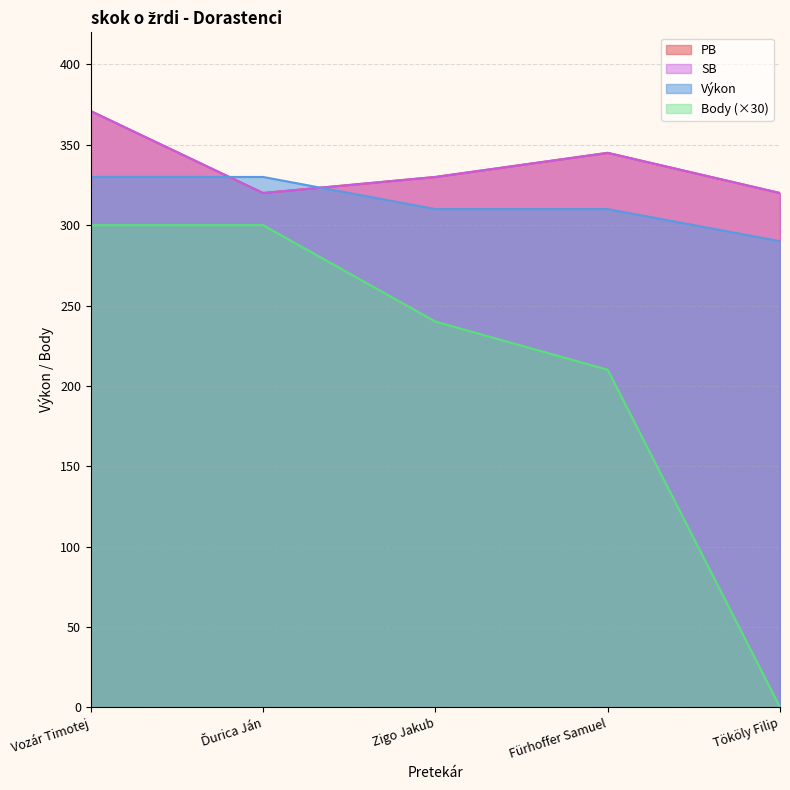

What are all the series names shown in the legend?

PB, SB, Výkon, Body